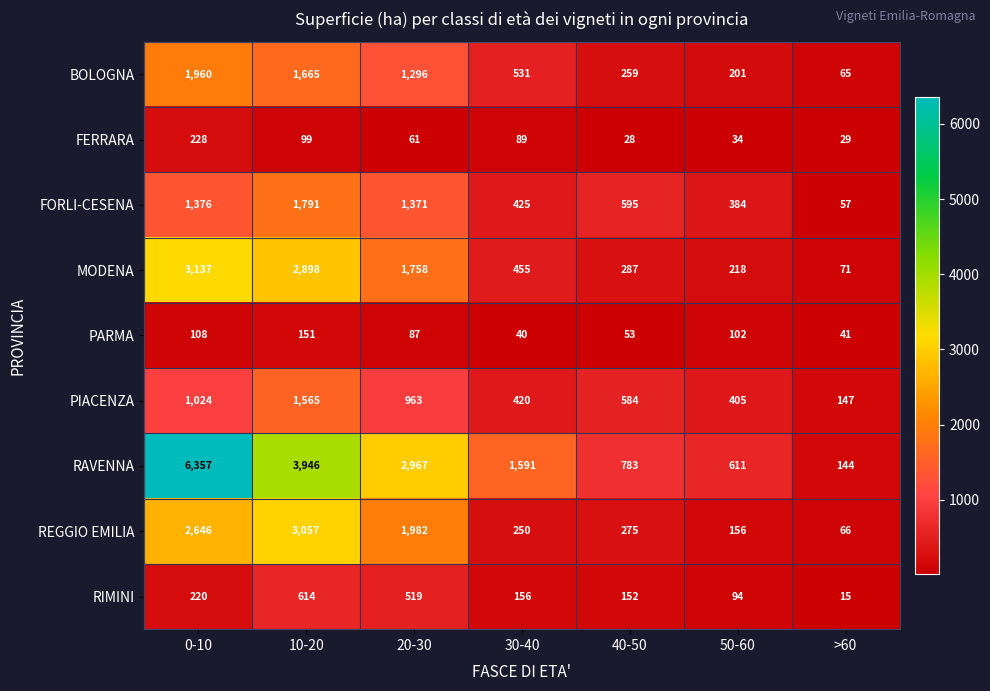

Which series has the widest spread of values?

RAVENNA